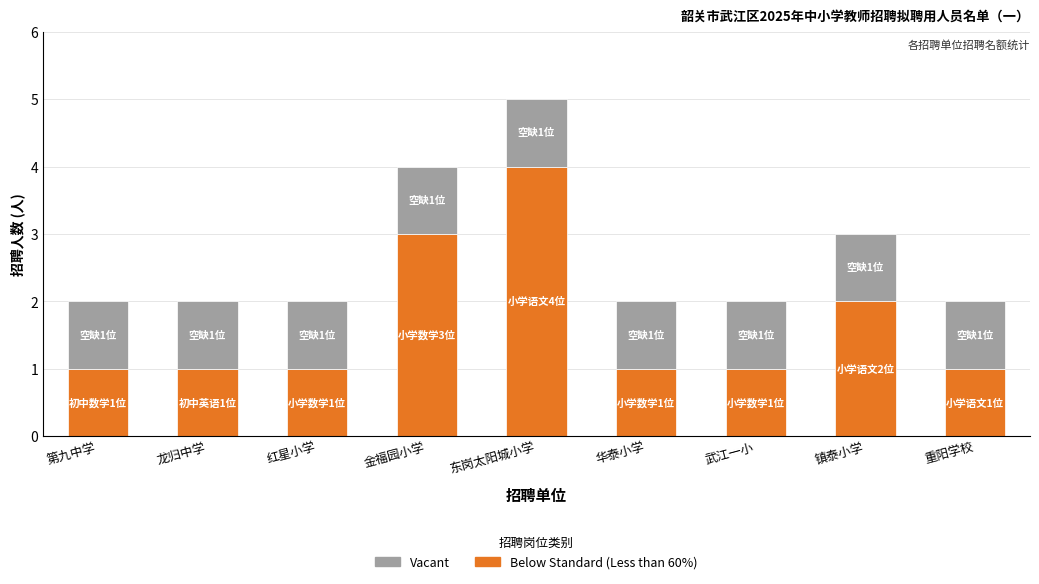

What is the sum of all Below Standard (Less than 60%) values?

15